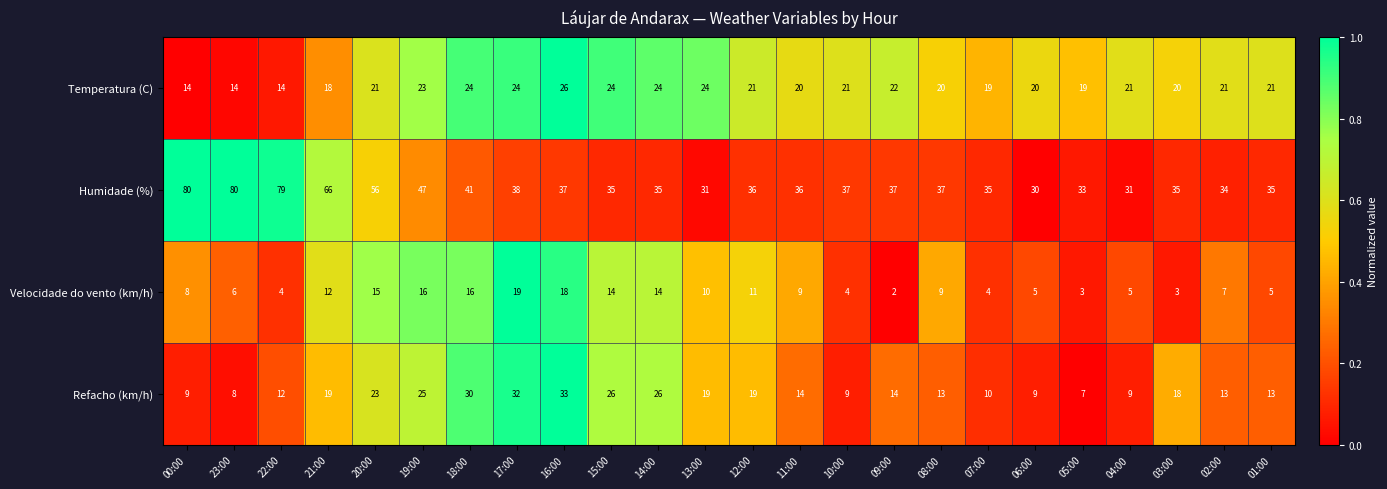

How many distinct data groups are displayed?

4